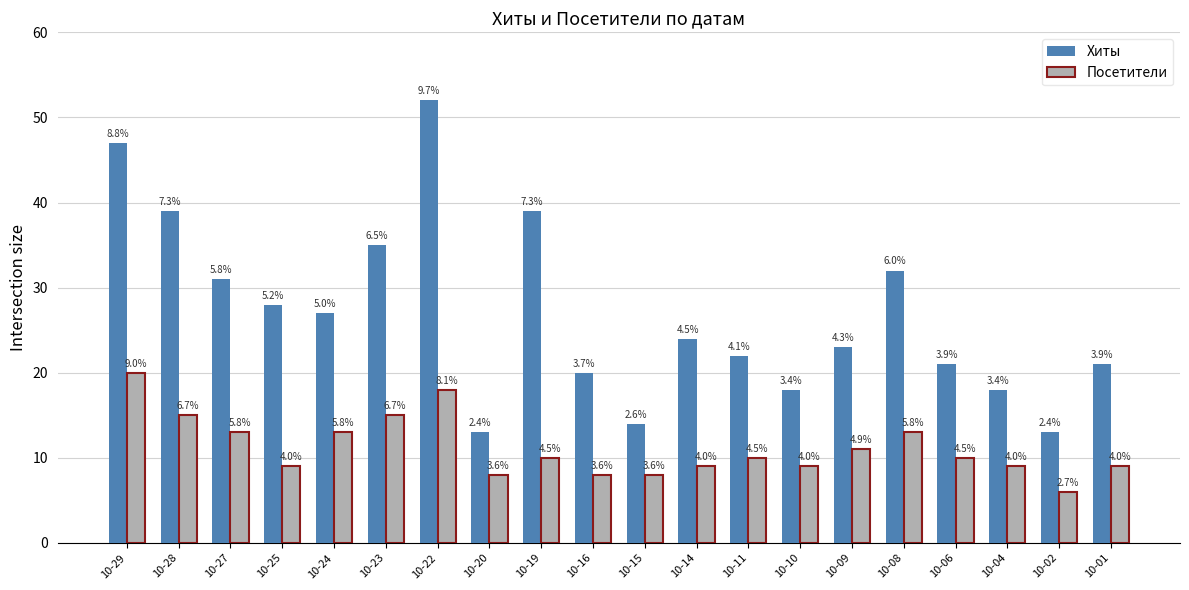

At which category does the chart reach its minimum across all series?

10-02